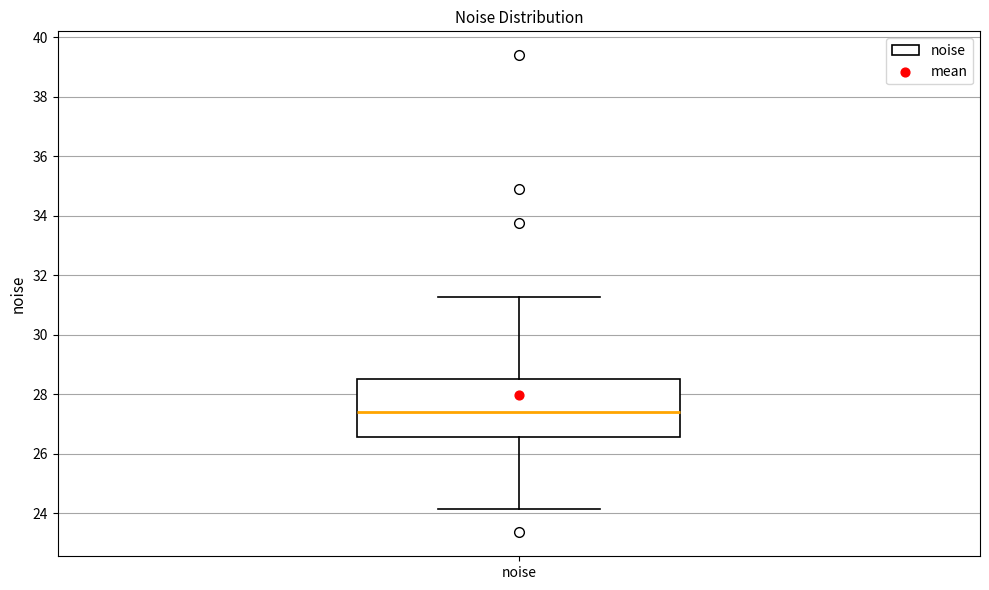

Read this box plot against the y-axis: the position of the median line, the range covered by the box, and the ends of both whiskers. The values are not printed on the chart, so give them approximately, as read against the axis.

median 27.4, box 26.6 to 28.6, whiskers 24.2 to 31.2